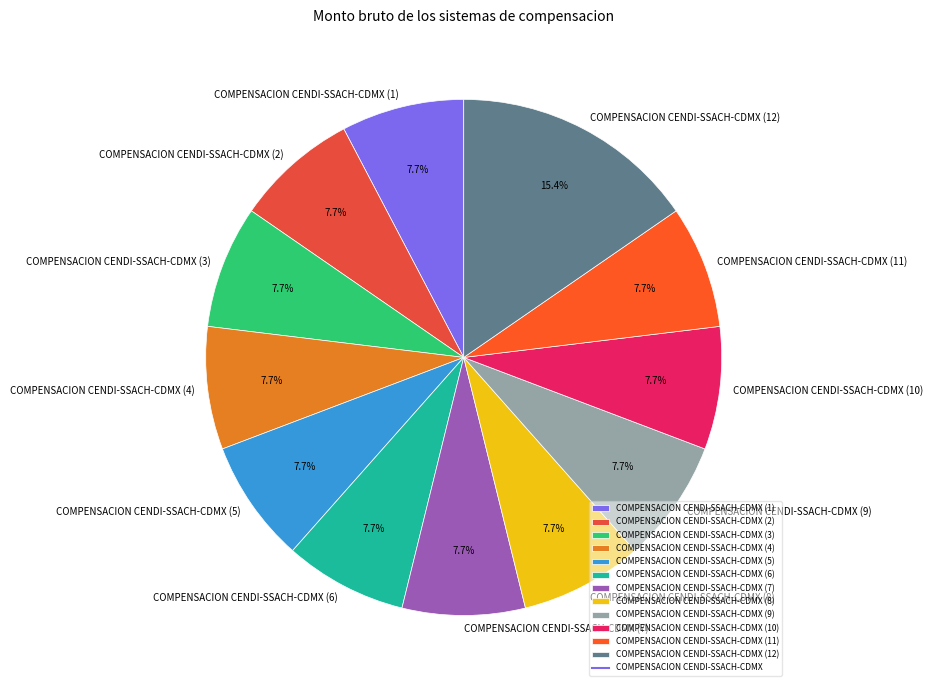

To the nearest percent, what portion does COMPENSACION CENDI-SSACH-CDMX (11) represent?

8%